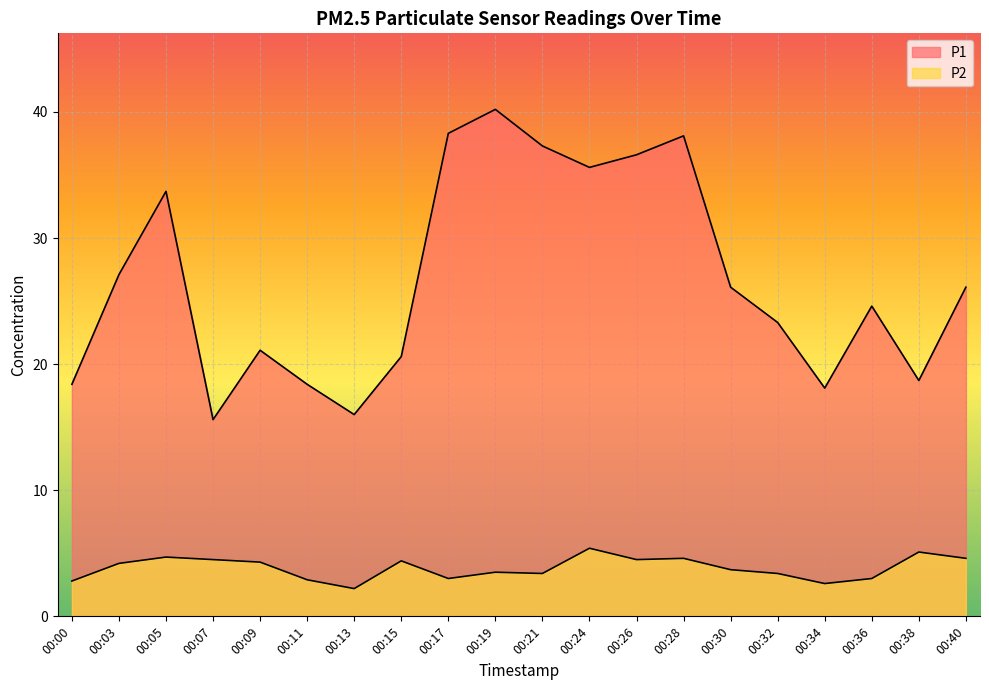

What is the average value of the P2 series?

3.8